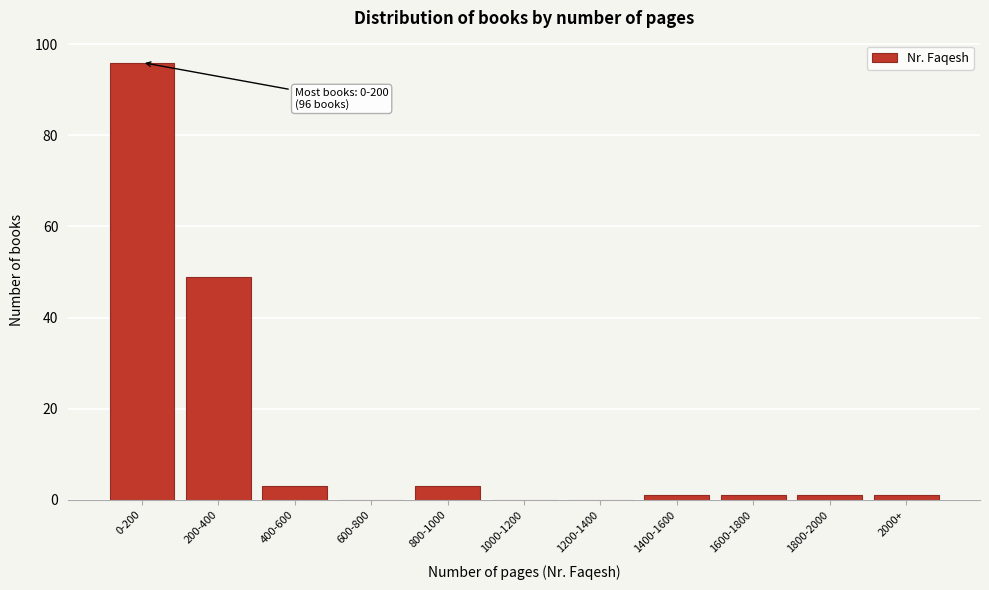

Reading left to right, list all the values displayed in this chart.

0-200=96	200-400=49	400-600=3	600-800=0	800-1000=3	1000-1200=0	1200-1400=0	1400-1600=1	1600-1800=1	1800-2000=1	2000+=1